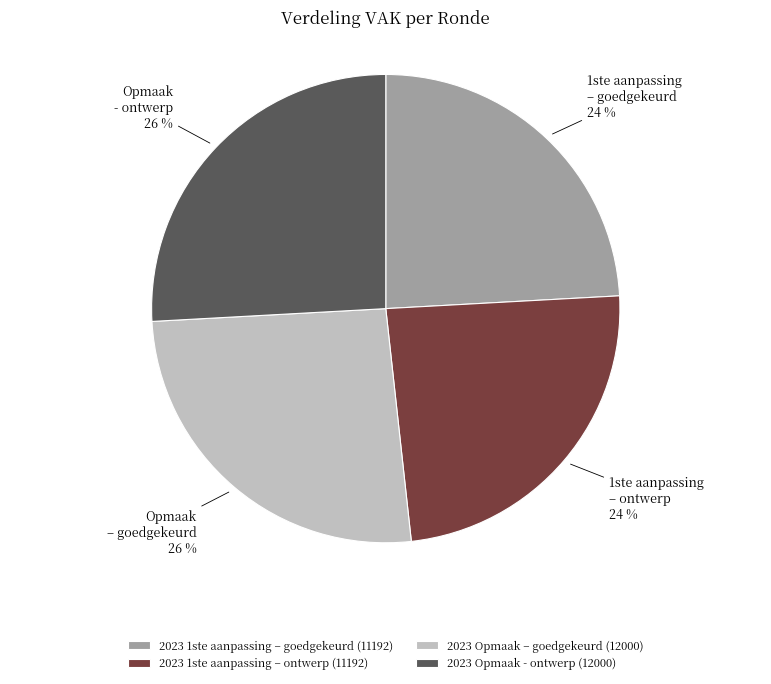

To the nearest percent, what is the average slice percentage?

25%